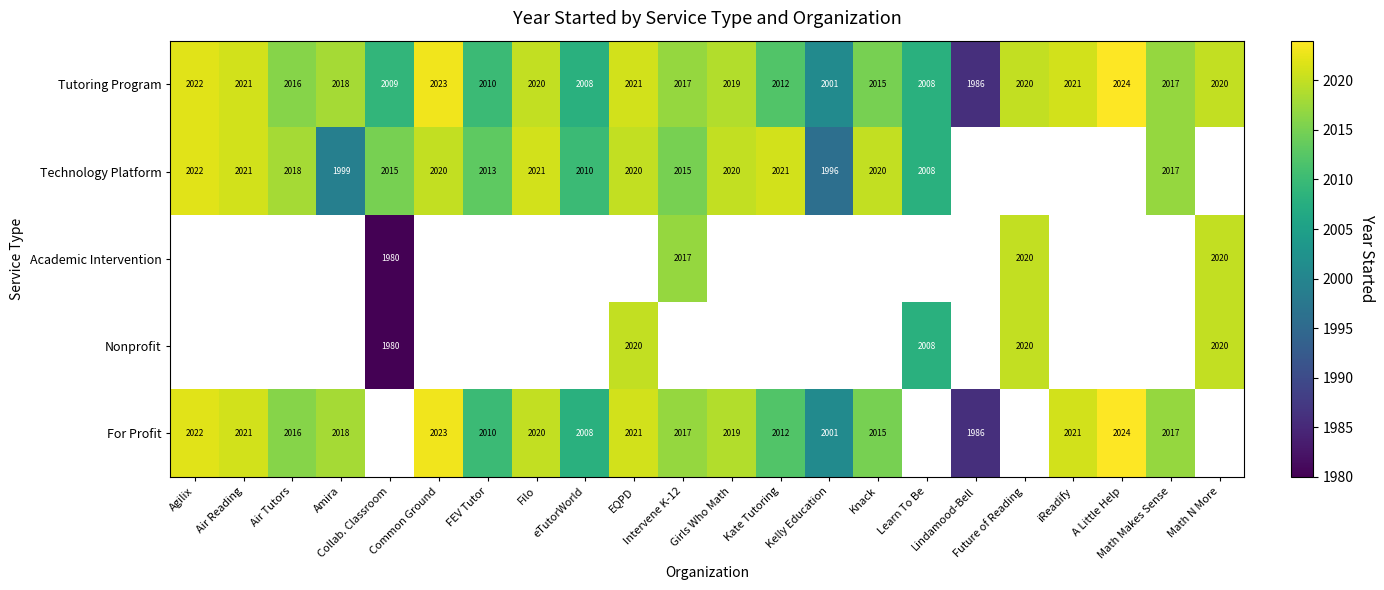

What is the maximum value shown in the chart?

2024.0